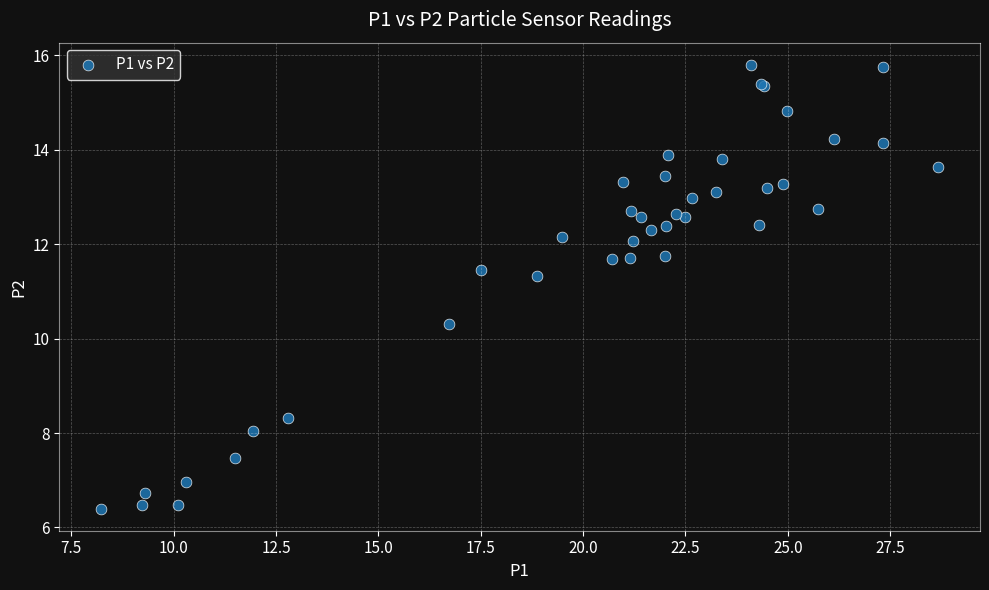

What Y value in the scatter plot is closest to 11?

11.3